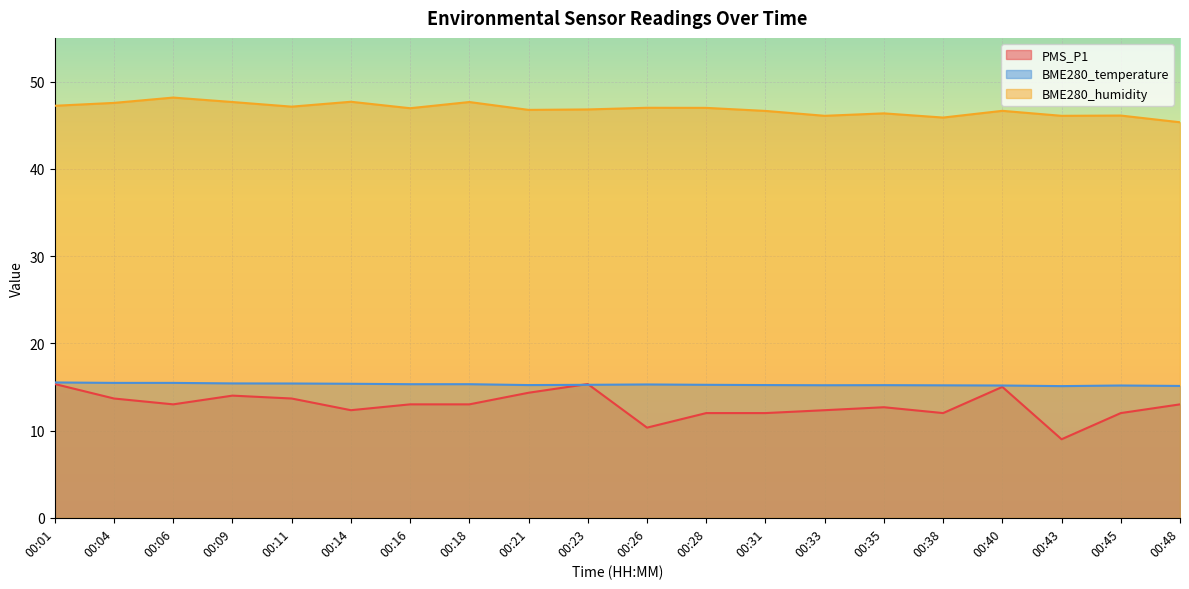

How many interior local valleys does the PMS_P1 series have?

5